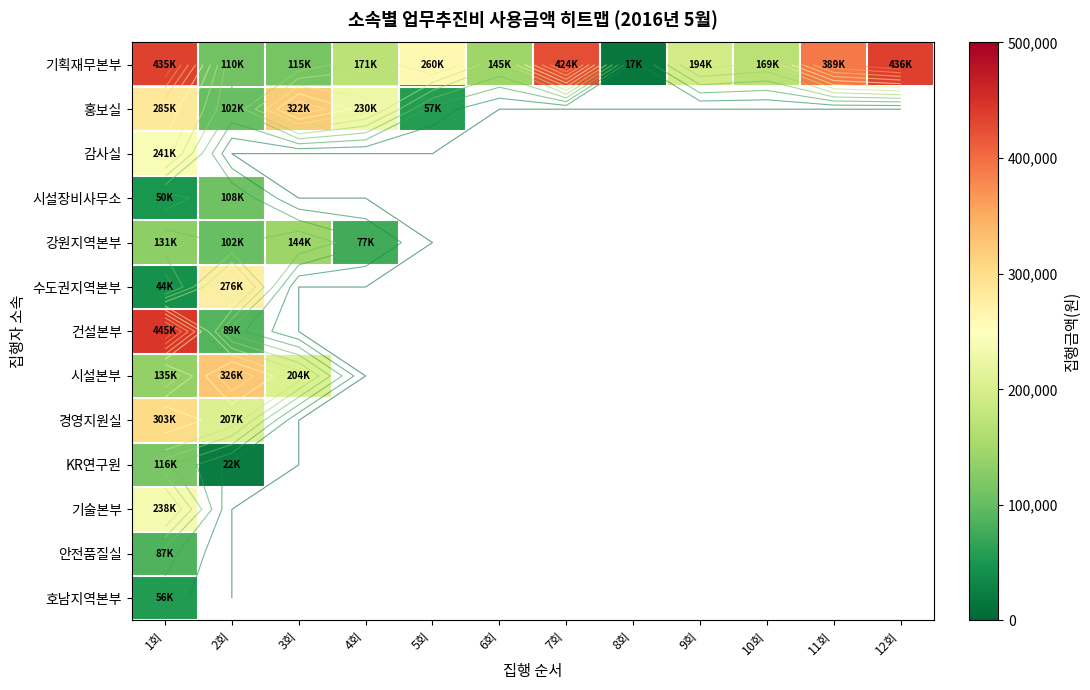

True or false: 기획재무본부 has a value of 216229.2 at 6회.

False